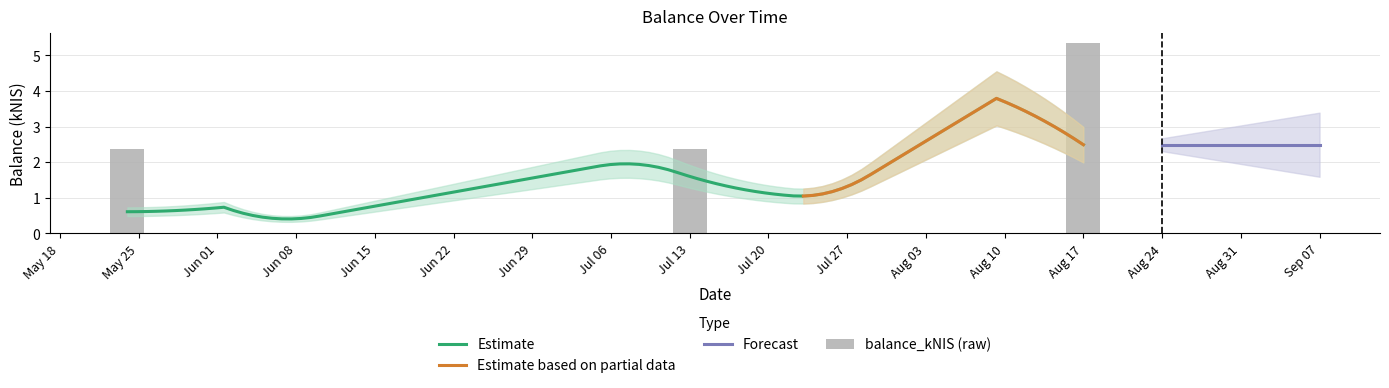

Which has a higher value, Aug 24 or Jul 20?

Aug 24